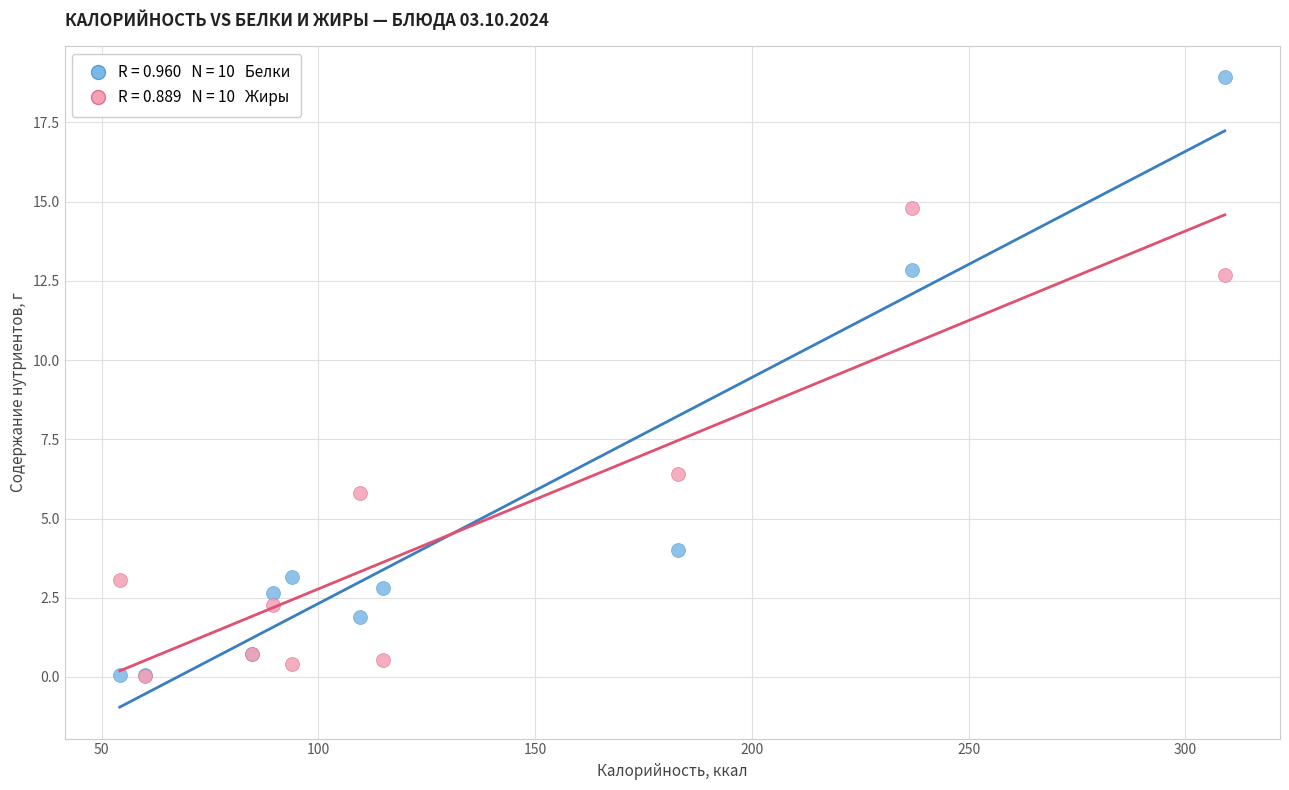

Across all series, what Y value is closest to 9?

6.4